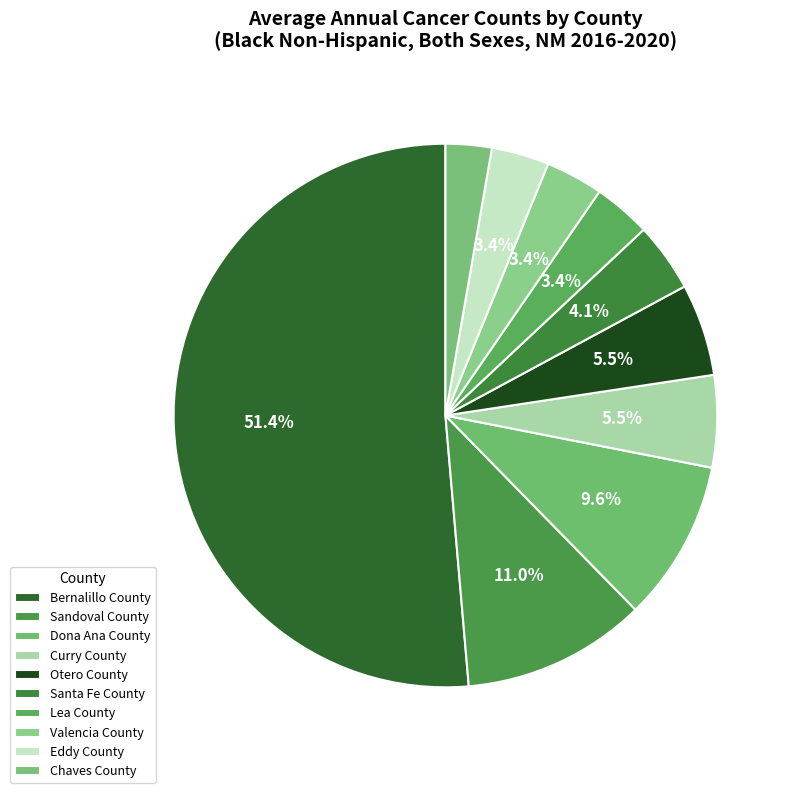

Count the number of slices in the pie.

10